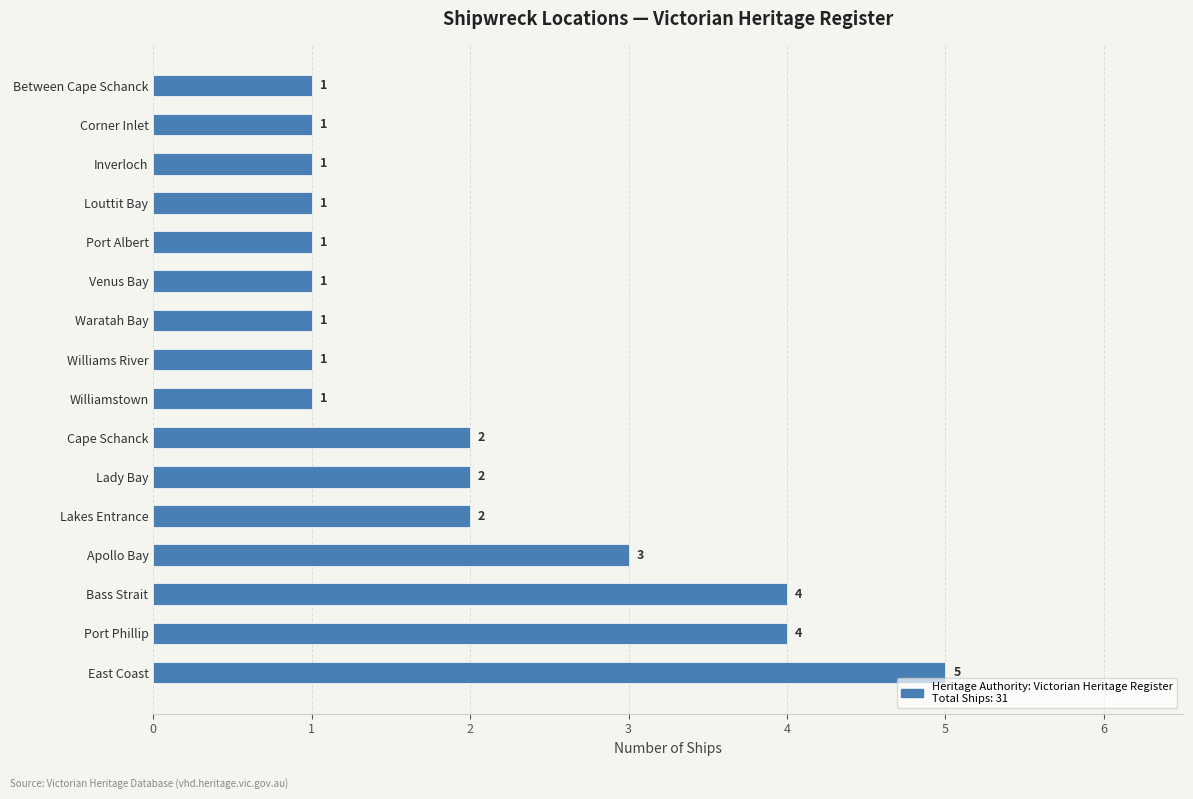

Does the chart contain stacked bars?

No